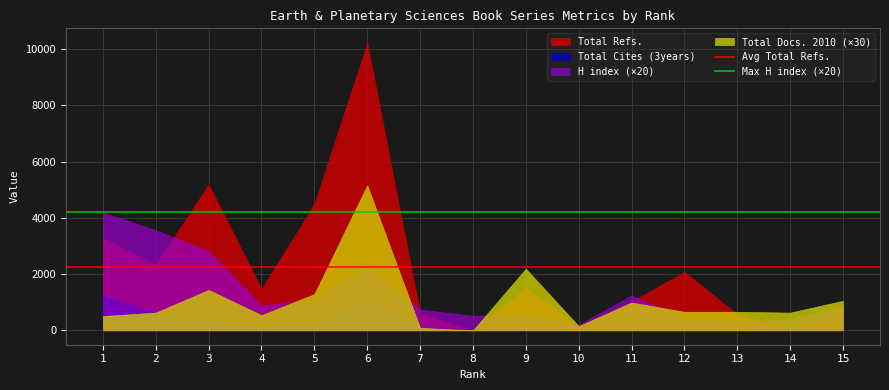

Which series has the largest total across all categories?

Total Refs.